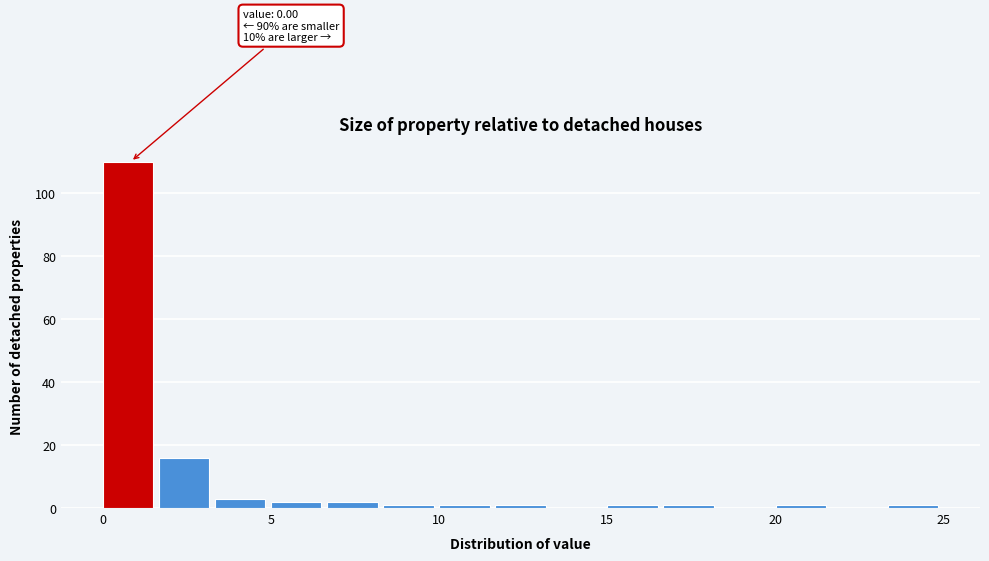

Read against the x-axis, roughly where is the centre of the tallest bar?

1.0